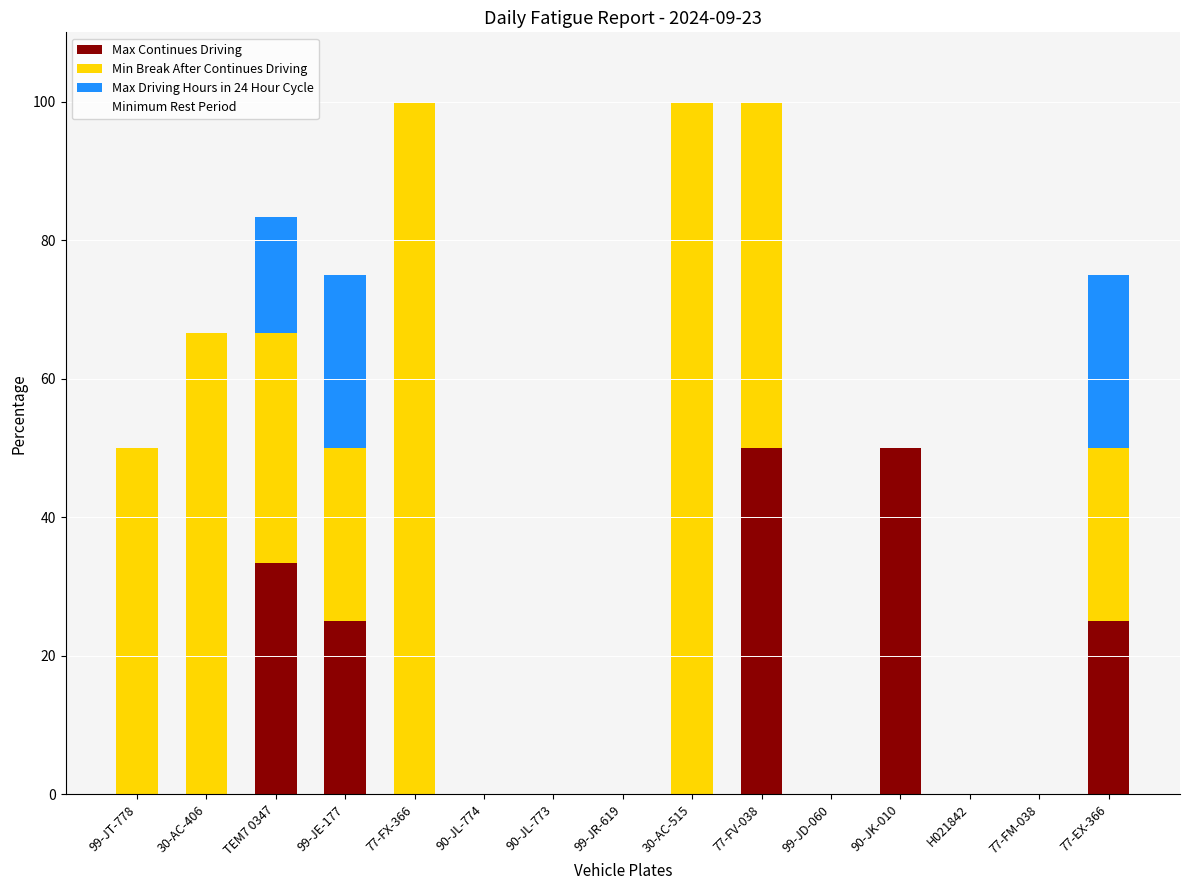

Between 77-FX-366 and TEM7 0347, which is larger?

TEM7 0347